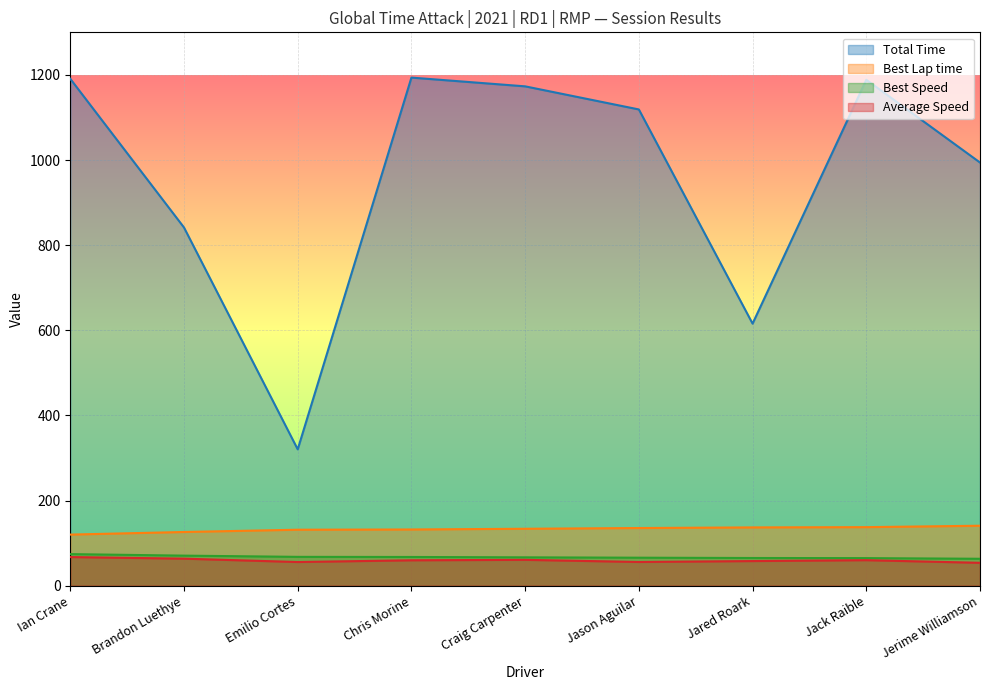

Reading left to right, what are all the values shown in this chart?

Total Time: Ian Crane=1190.8	Brandon Luethye=841.5	Emilio Cortes=320.2	Chris Morine=1193.7	Craig Carpenter=1173.1	Jason Aguilar=1118.8	Jared Roark=615.6	Jack Raible=1188.5	Jerime Williamson=994.1
Best Lap time: Ian Crane=120.0	Brandon Luethye=126.1	Emilio Cortes=131.4	Chris Morine=132.0	Craig Carpenter=133.7	Jason Aguilar=135.4	Jared Roark=136.8	Jack Raible=137.5	Jerime Williamson=140.8
Best Speed: Ian Crane=74.1	Brandon Luethye=70.5	Emilio Cortes=67.7	Chris Morine=67.4	Craig Carpenter=66.5	Jason Aguilar=65.7	Jared Roark=65.0	Jack Raible=64.7	Jerime Williamson=63.2
Average Speed: Ian Crane=67.2	Brandon Luethye=63.4	Emilio Cortes=55.5	Chris Morine=59.6	Craig Carpenter=60.6	Jason Aguilar=55.6	Jared Roark=57.8	Jack Raible=59.9	Jerime Williamson=53.7